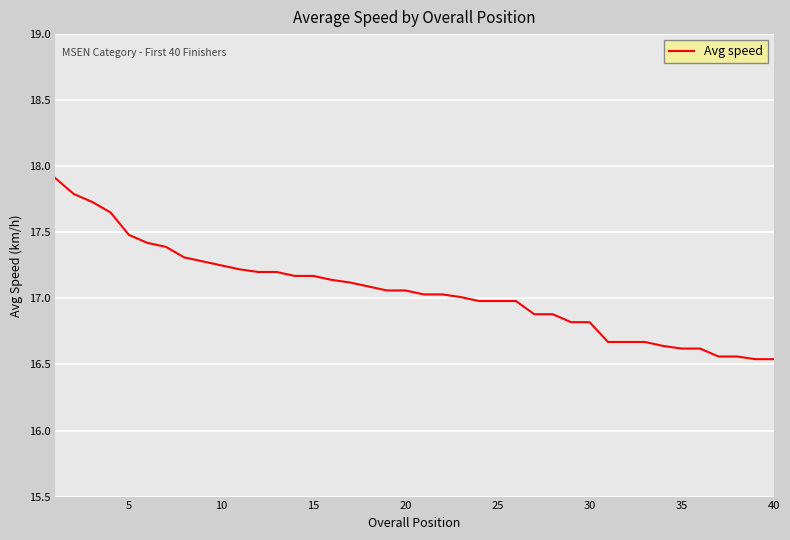

What is the difference between the maximum and minimum values?

1.4